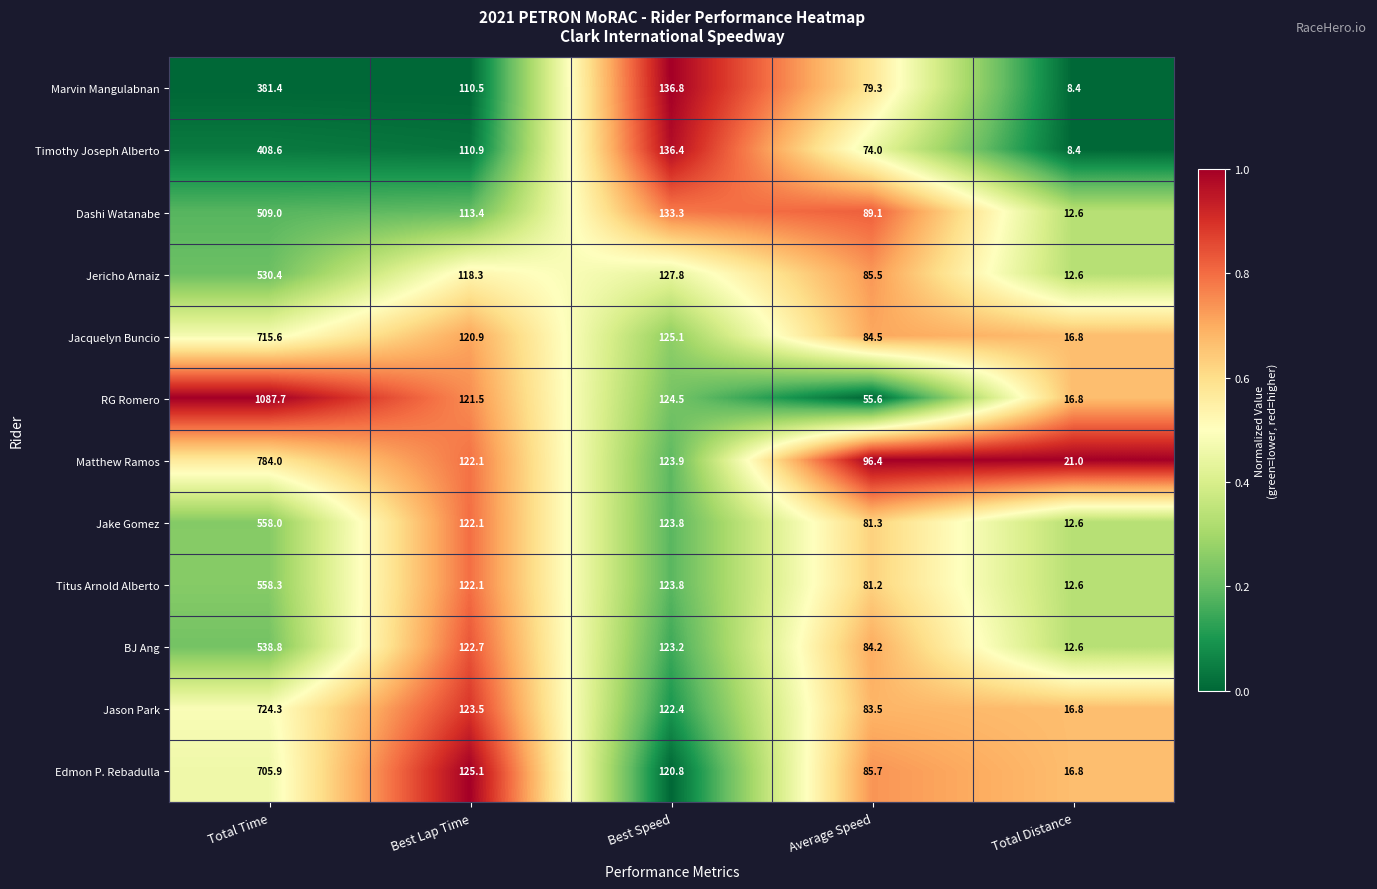

At which category is the sum across all series the highest?

Total Time